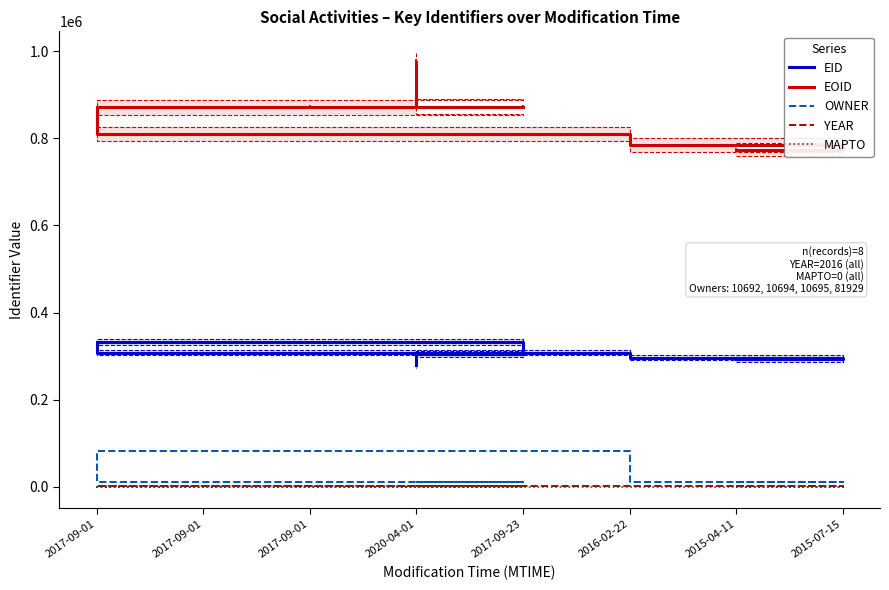

True or false: MAPTO and OWNER intersect in this chart.

False